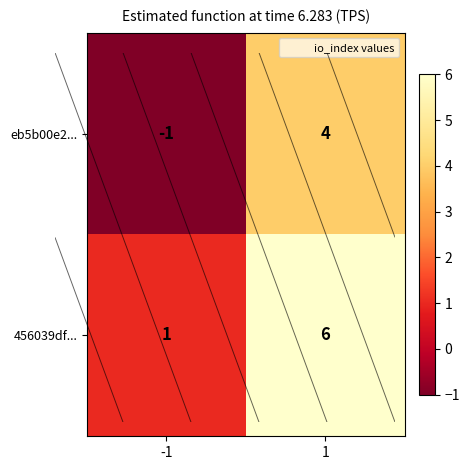

What is the difference between the maximum and minimum values in the eb5b00e2... series?

5